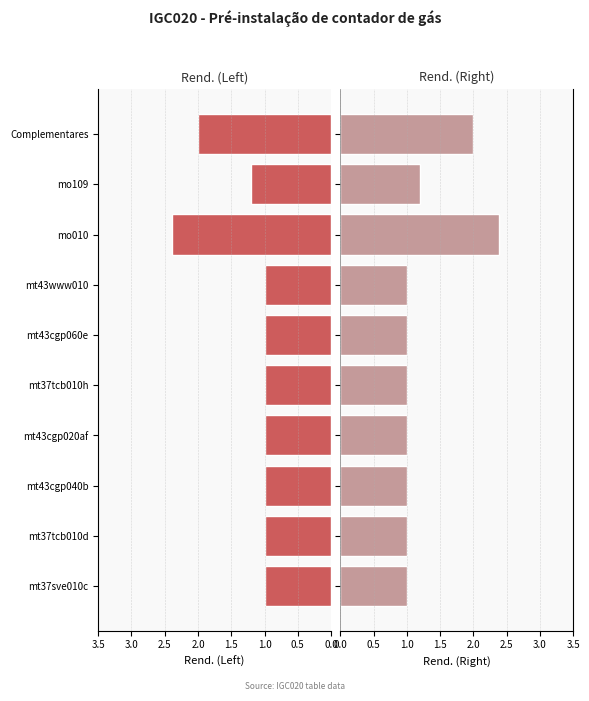

What are all the series names shown in the legend?

Rend. (Left), Rend. (Right)